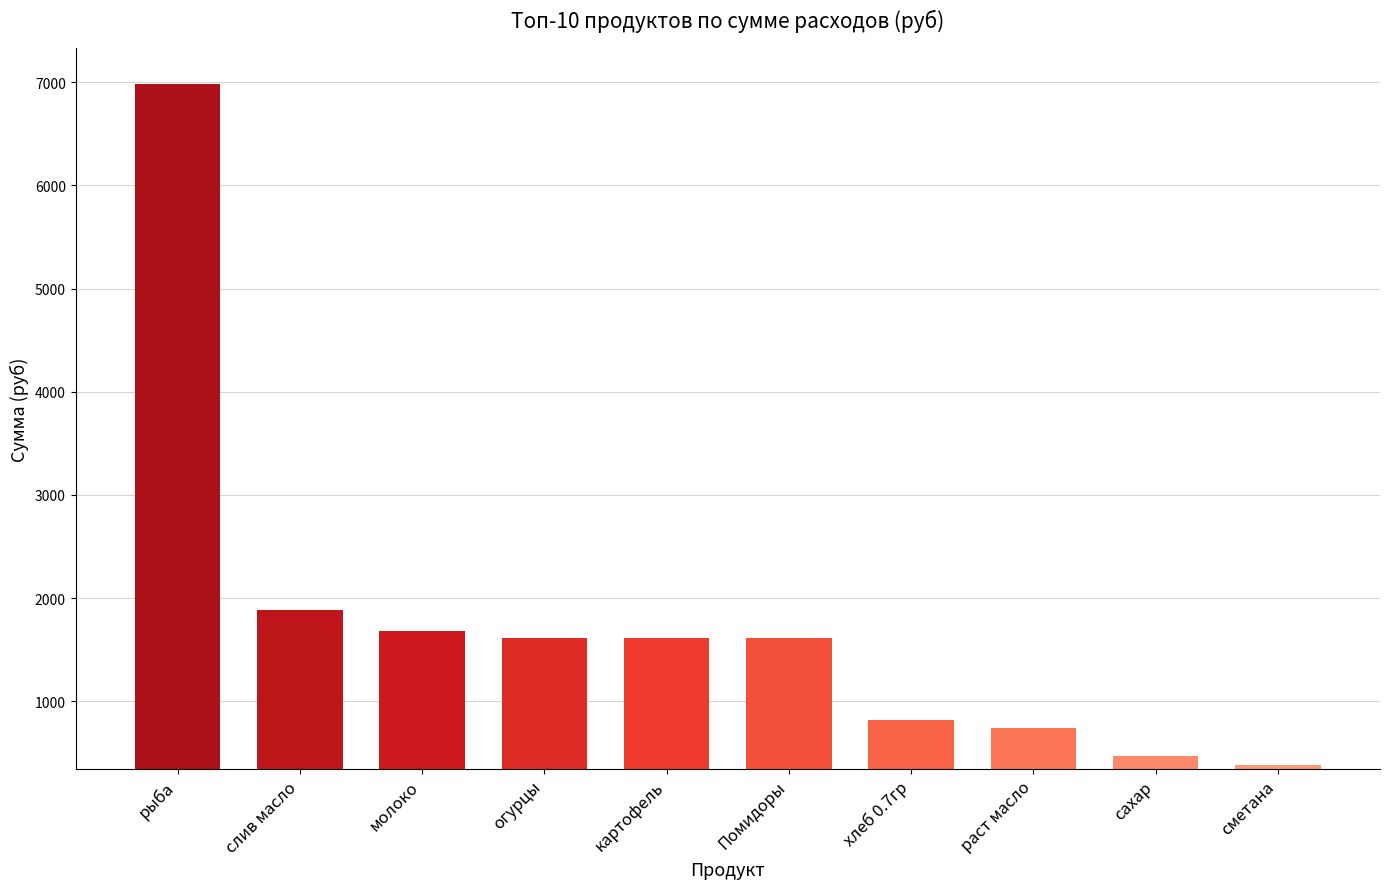

Count the number of categories in the chart.

10